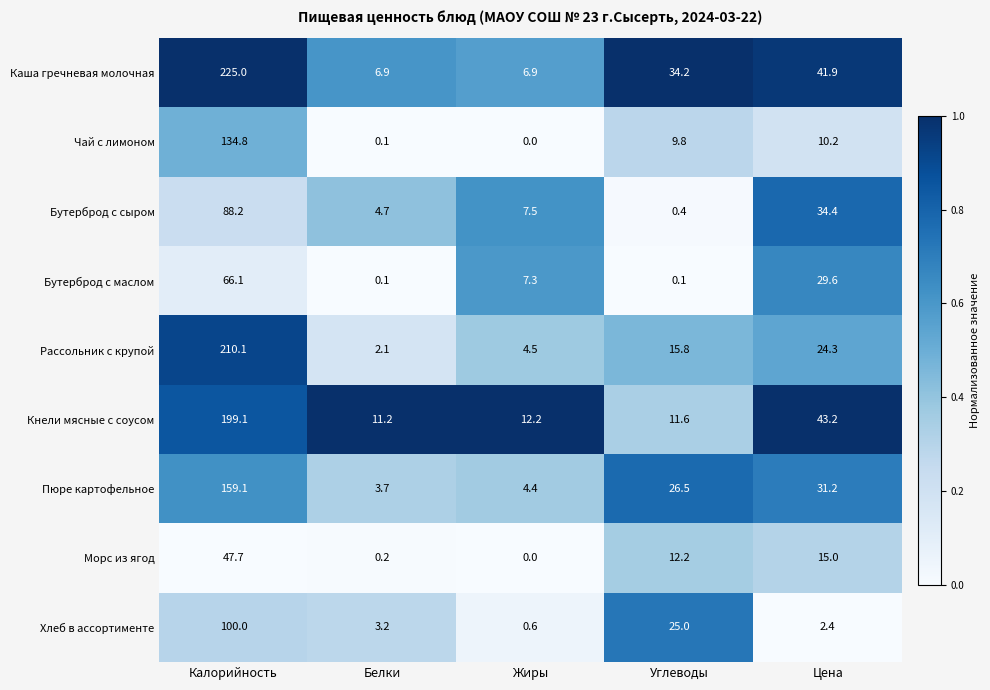

How many distinct data groups are displayed?

9